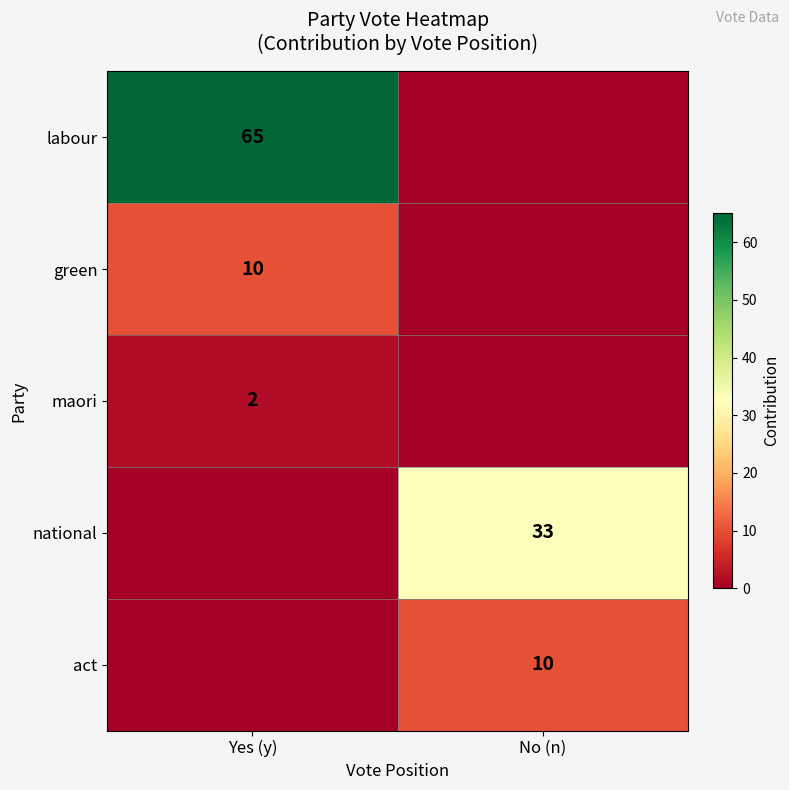

Is it true that labour equals 65 at Yes (y)?

True